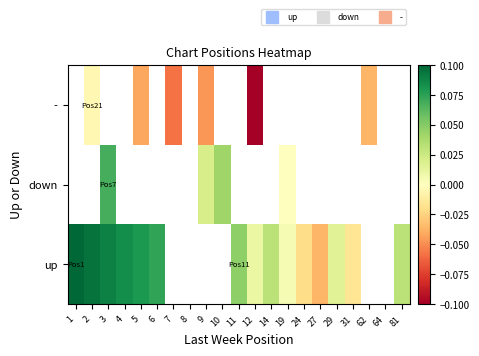

How many categories are shown in the chart?

21